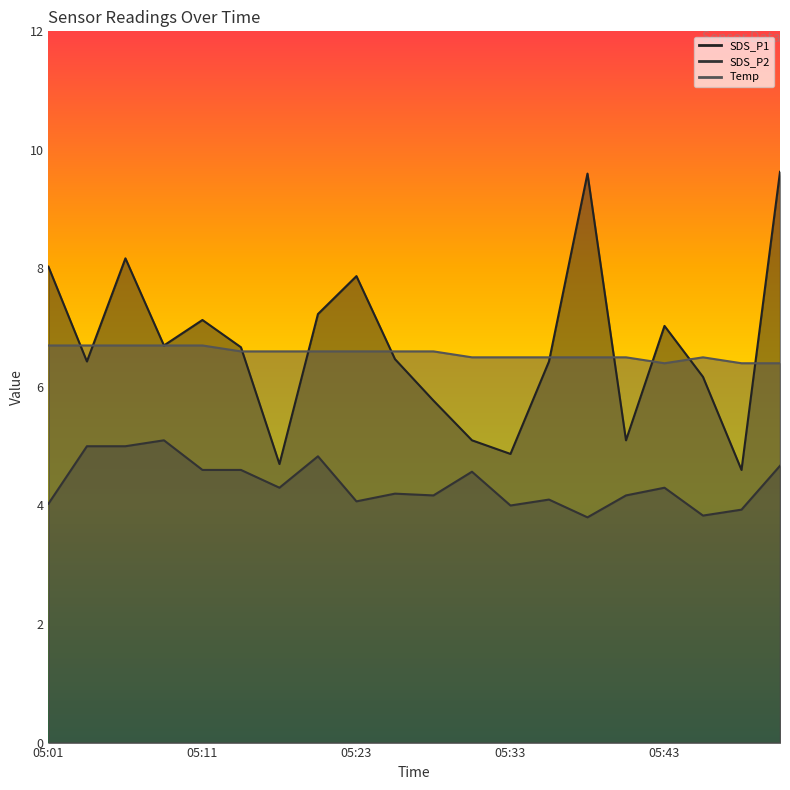

Is the value of SDS_P2 at 05:40 greater than the value of Temp at 05:40?

No